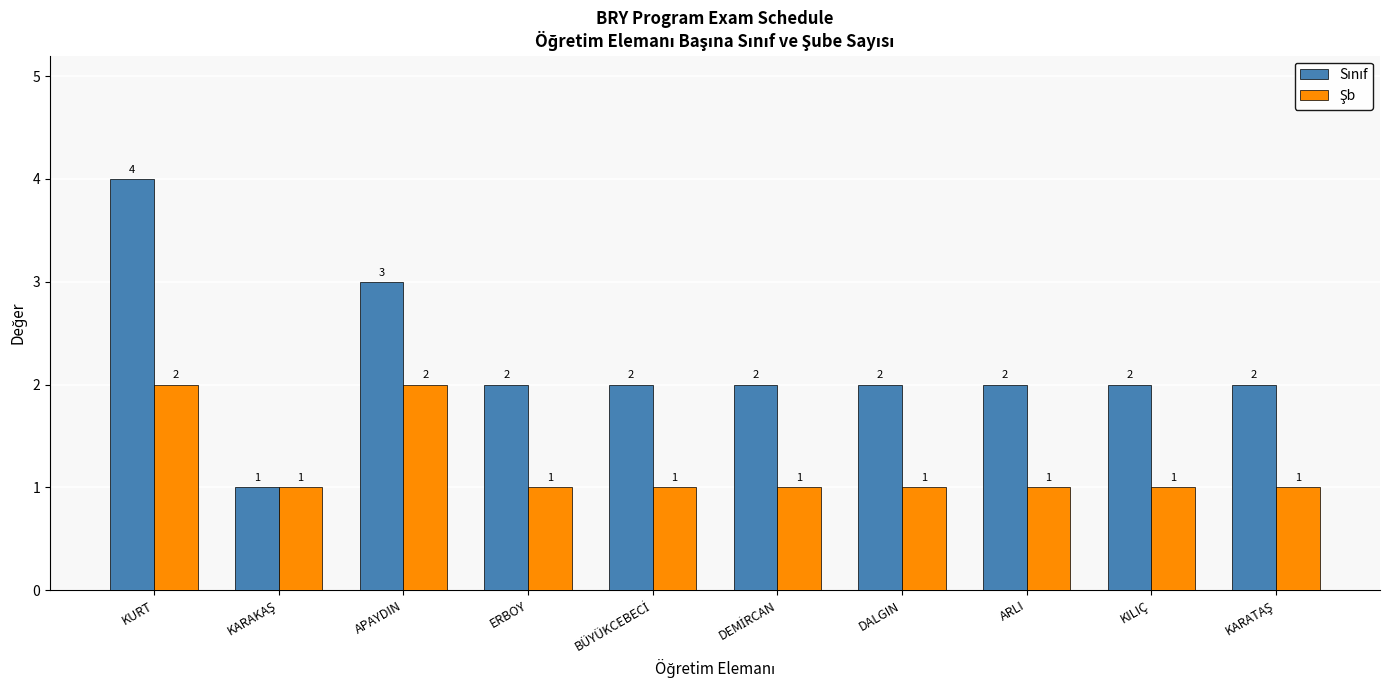

What is the smallest value displayed?

1